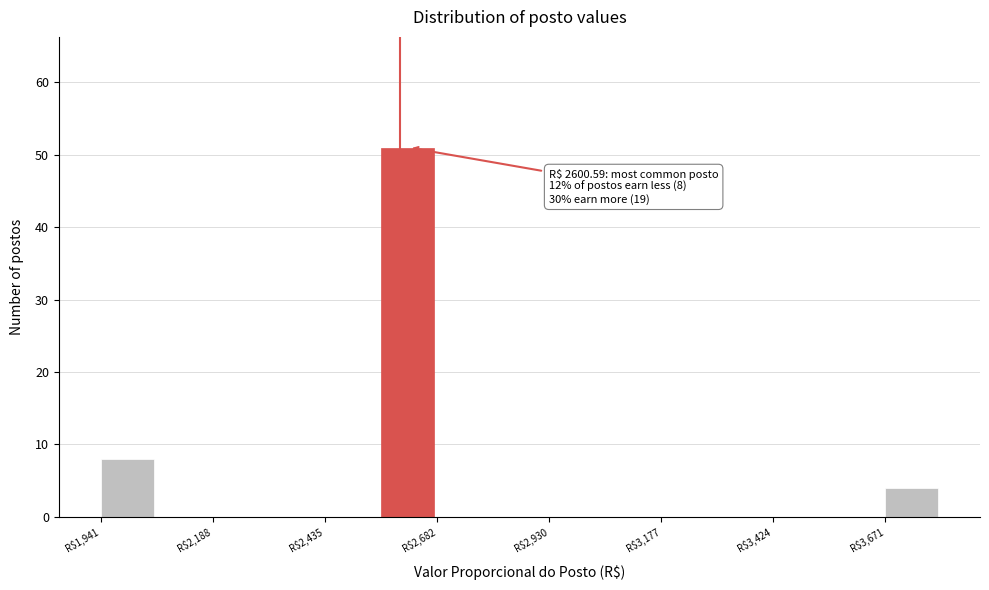

Read against the x-axis, roughly where is the centre of the tallest bar?

2600